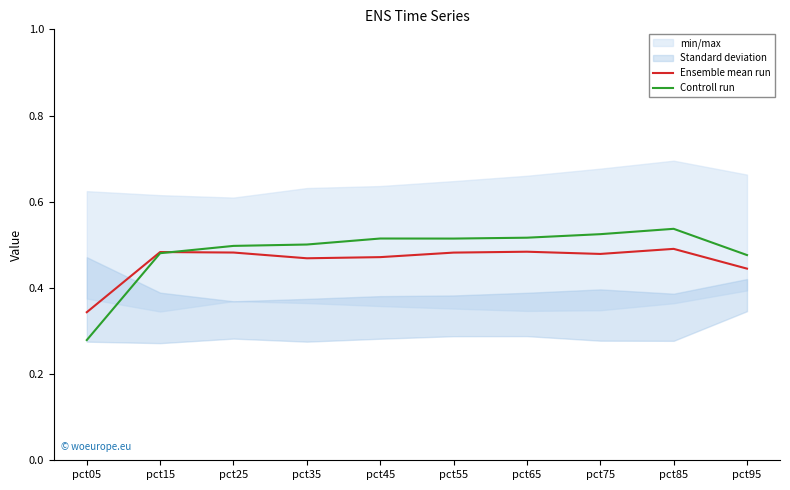

In Ensemble mean run, how many points are higher than both neighbors (excluding endpoints)?

3